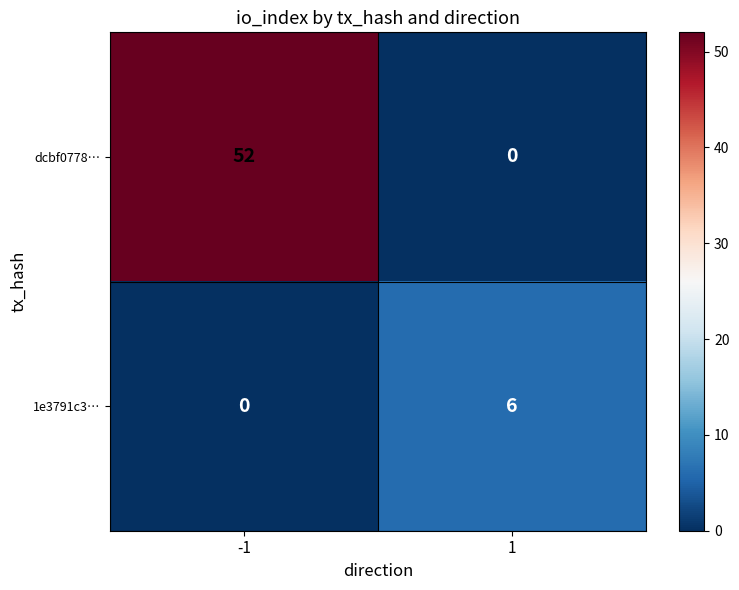

Which series has the largest total across all categories?

dcbf0778…